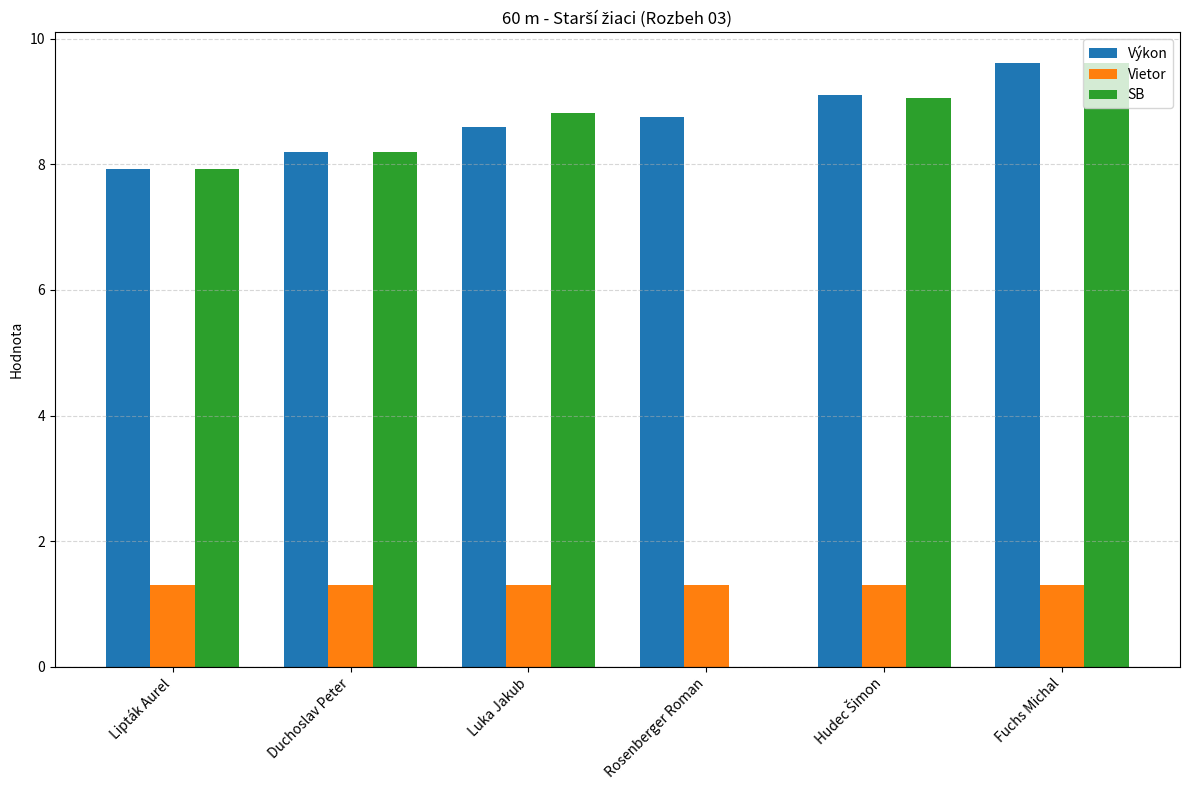

The Vietor series shows 1.8 at Lipták Aurel. True or false?

False